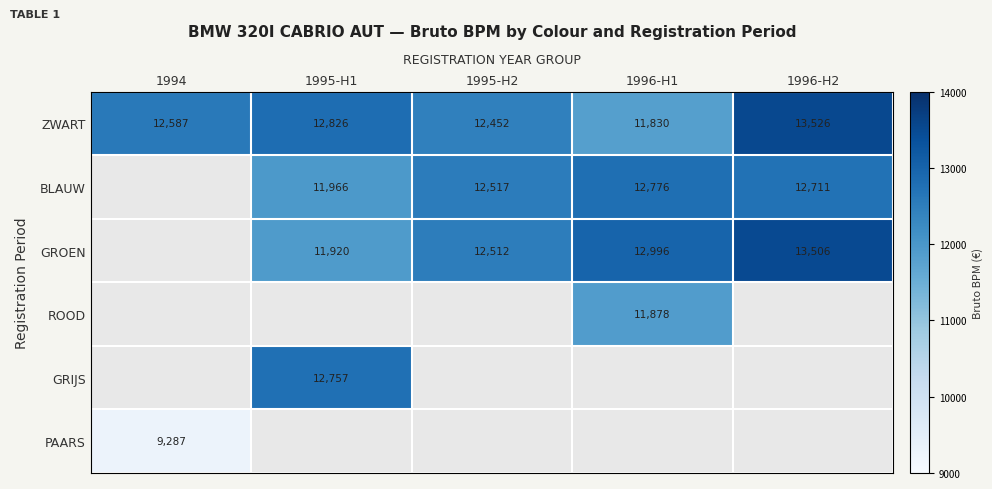

Count the number of data series in this chart.

6